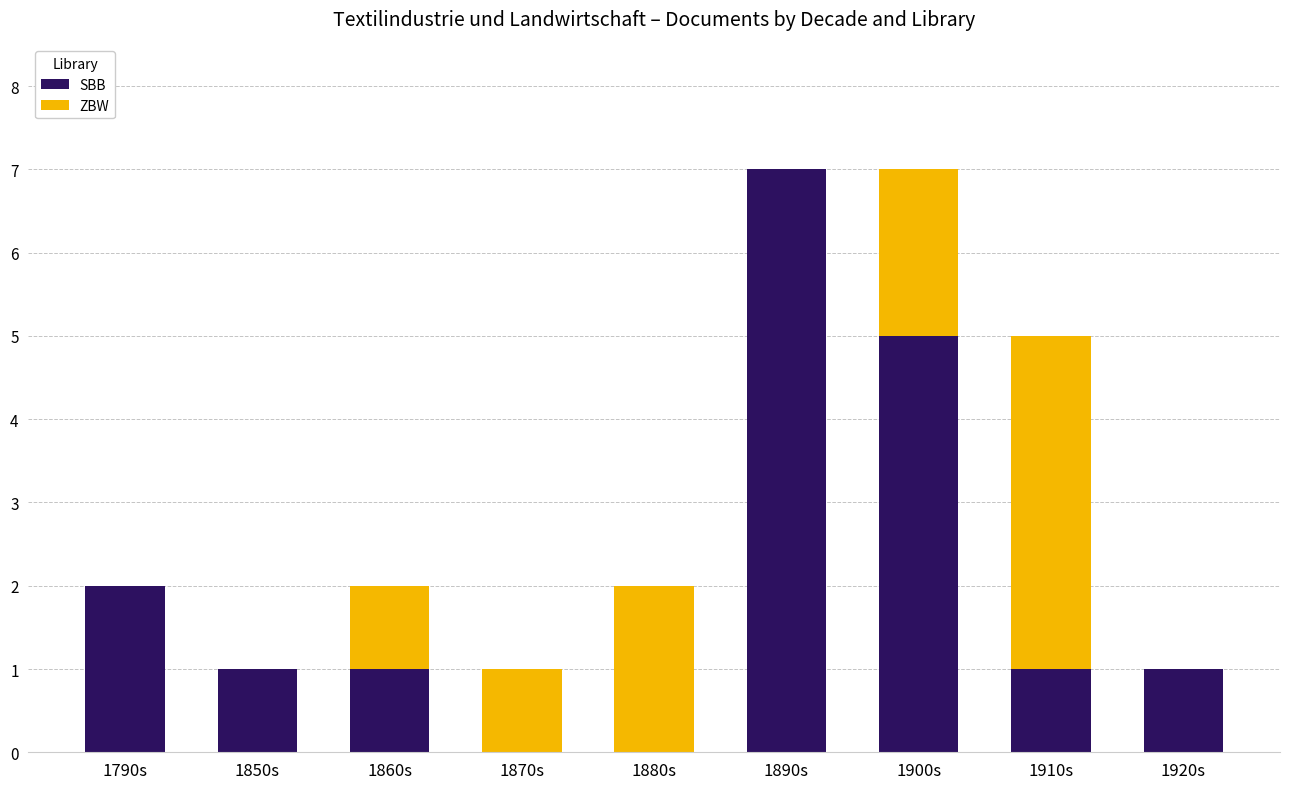

What value does the SBB series have at 1910s?

1